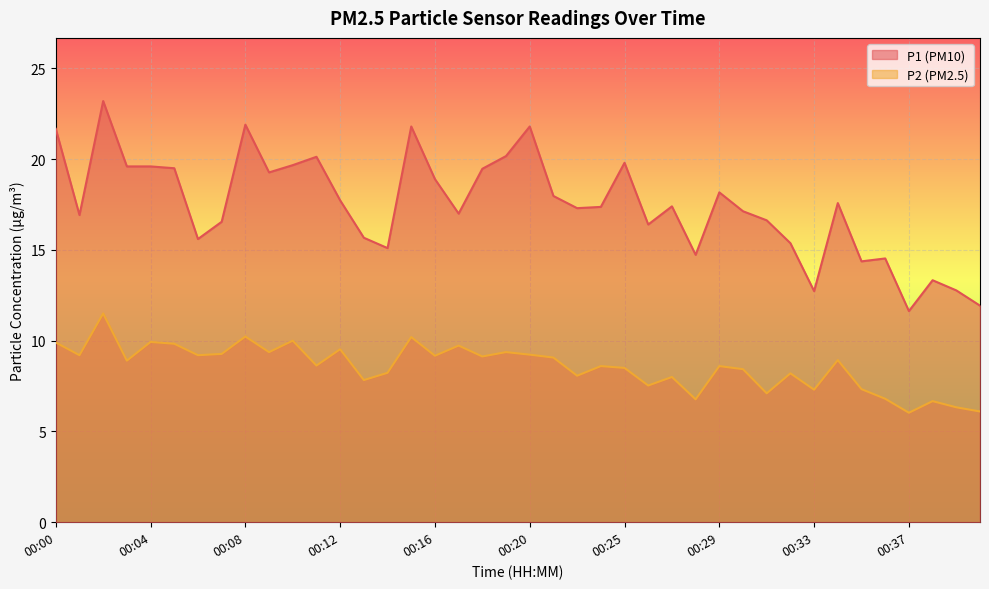

What is the sum of the P1 values at 00:24 and 00:40?

29.3